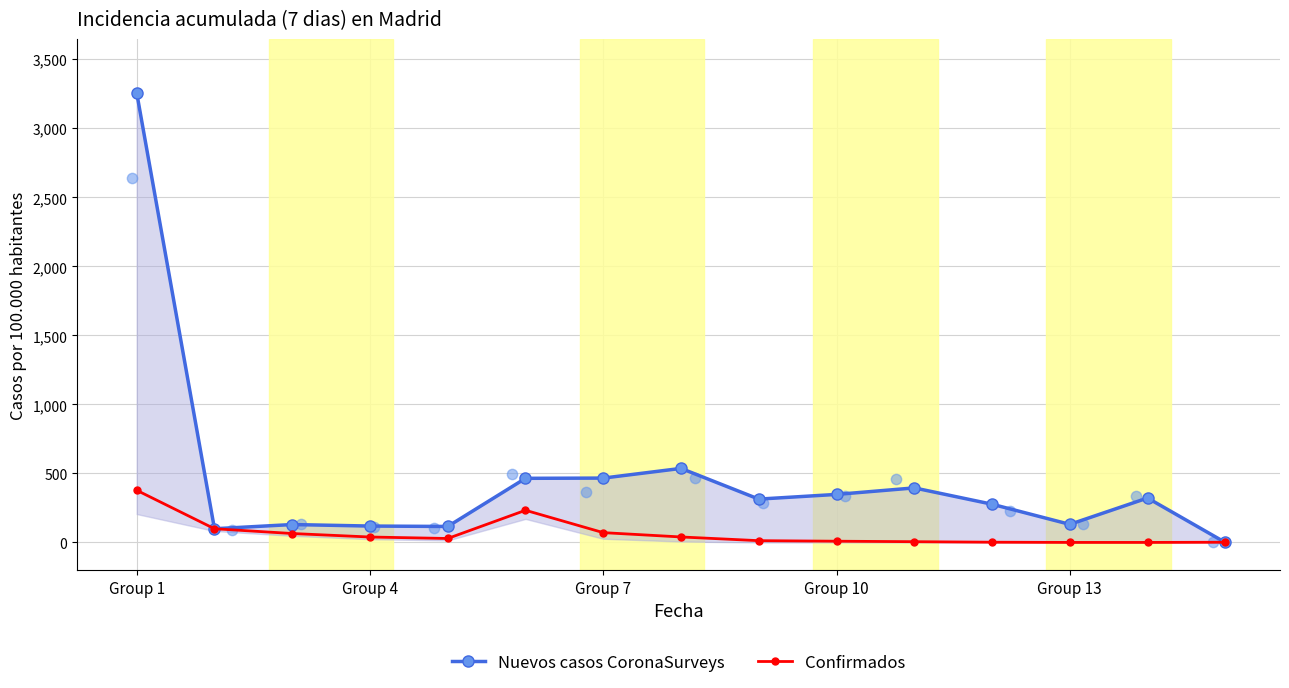

Which series has the largest Y range (max minus min)?

Nuevos casos CoronaSurveys